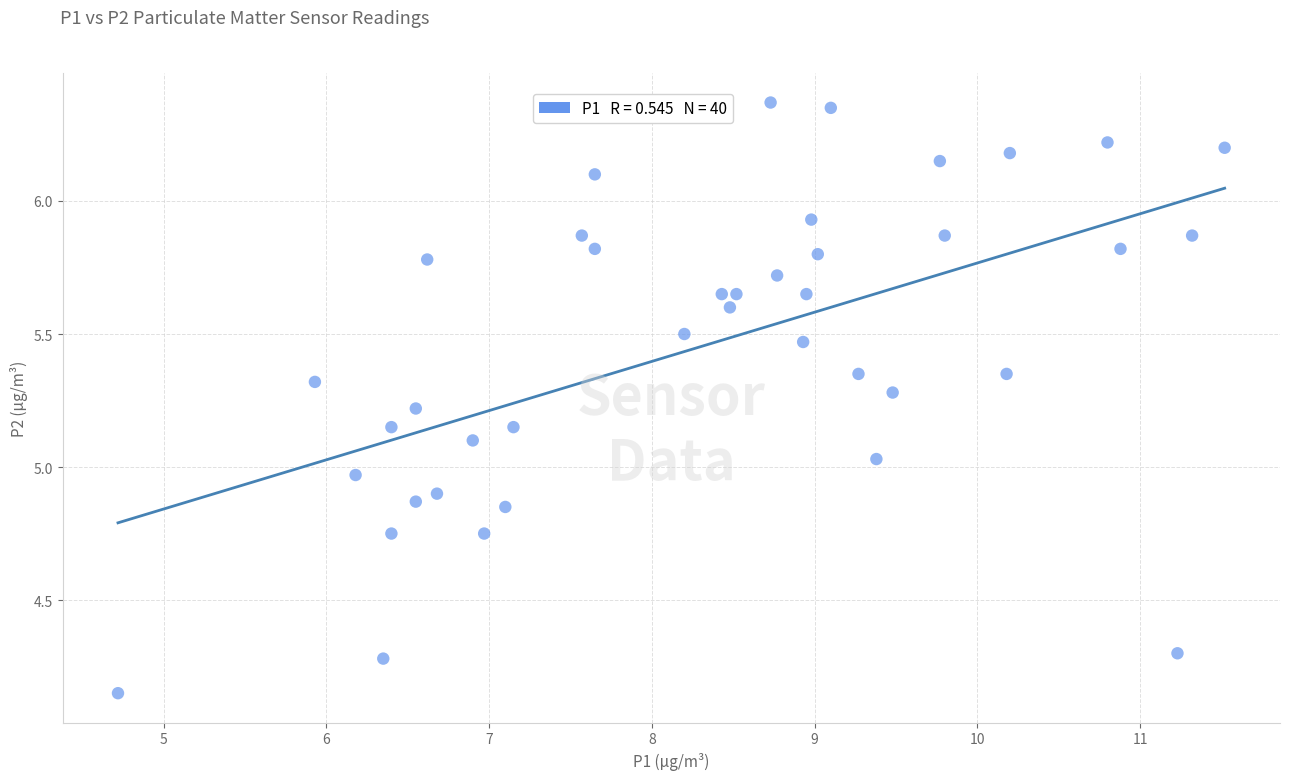

What is the range of Y values (max minus min)?

2.2